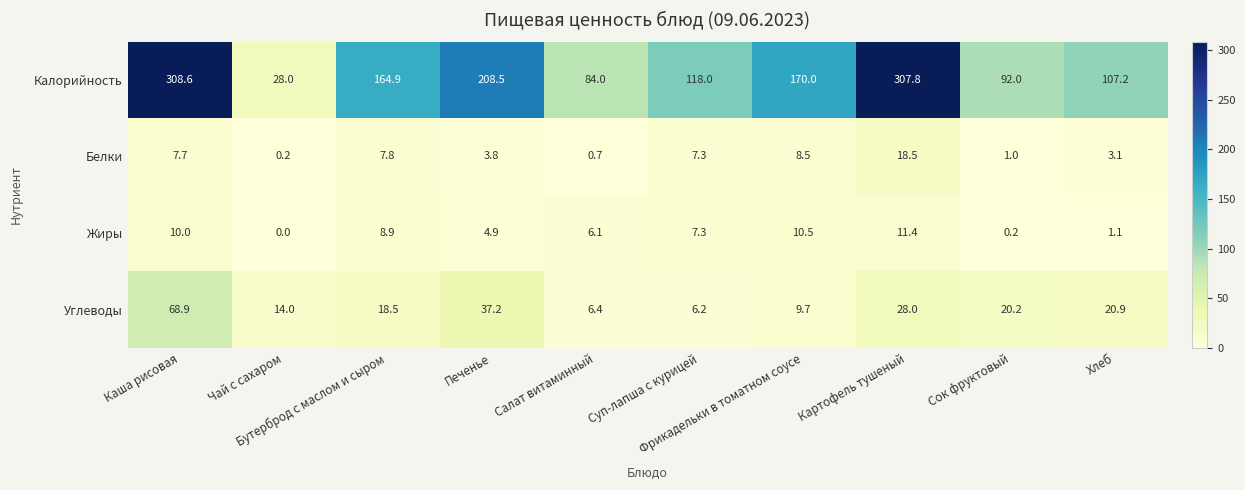

Which series has the largest range (max minus min)?

Калорийность